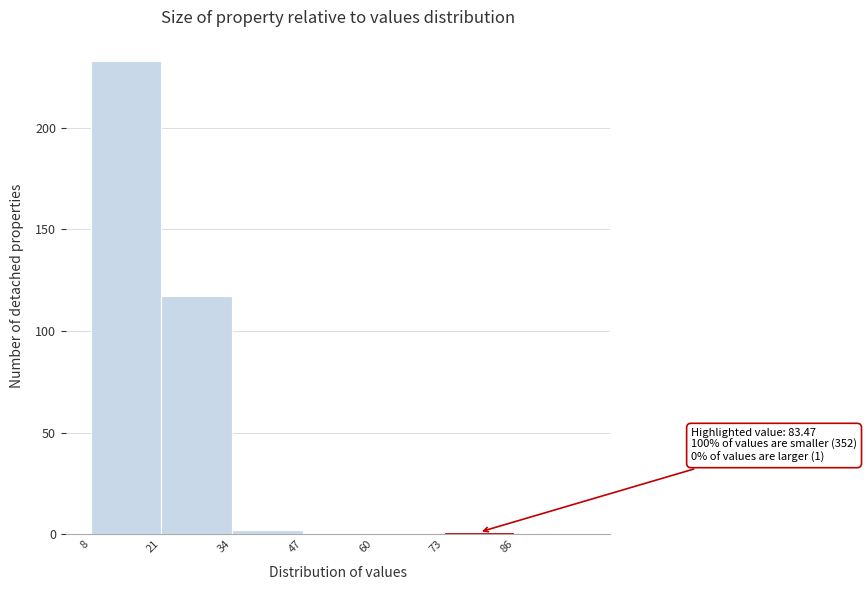

Which range on the x-axis has the tallest bar?

8 to 21